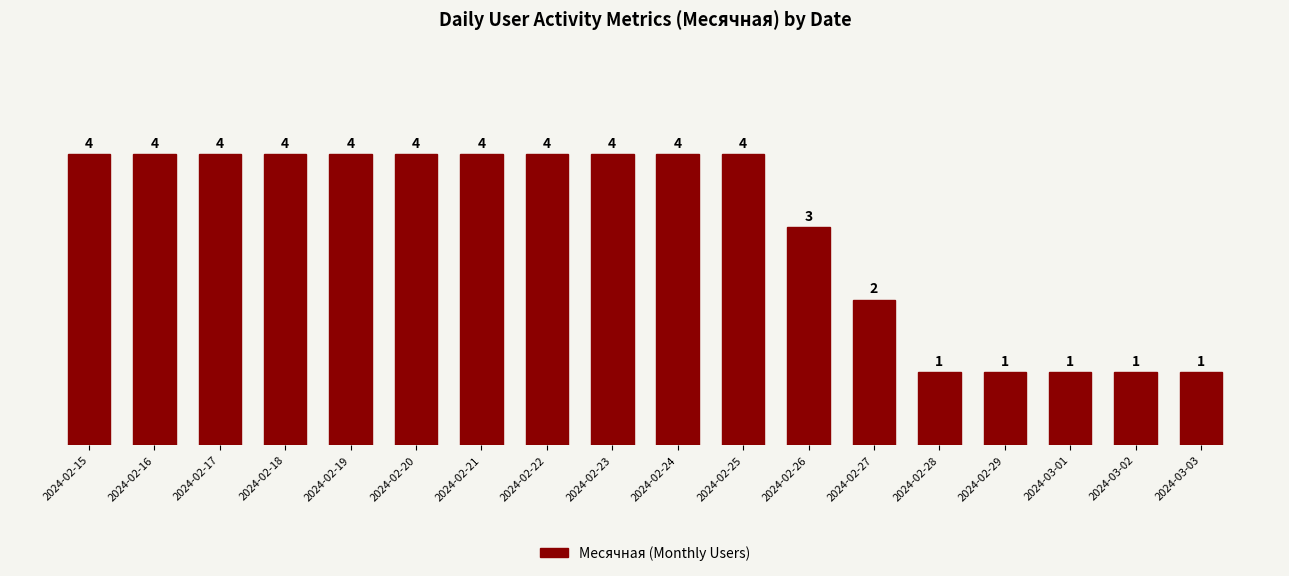

Is it true that the value at 2024-02-19 is 2?

False